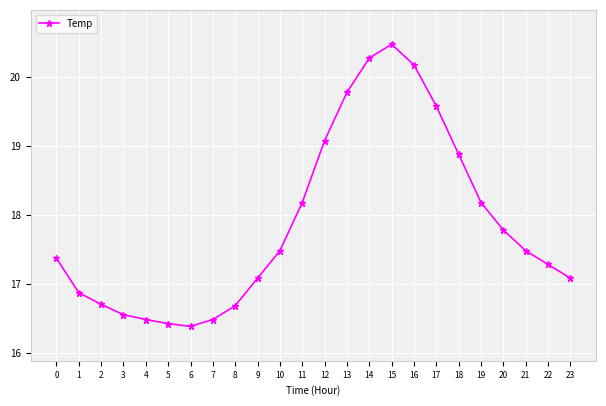

Which category has the highest value across all series?

15